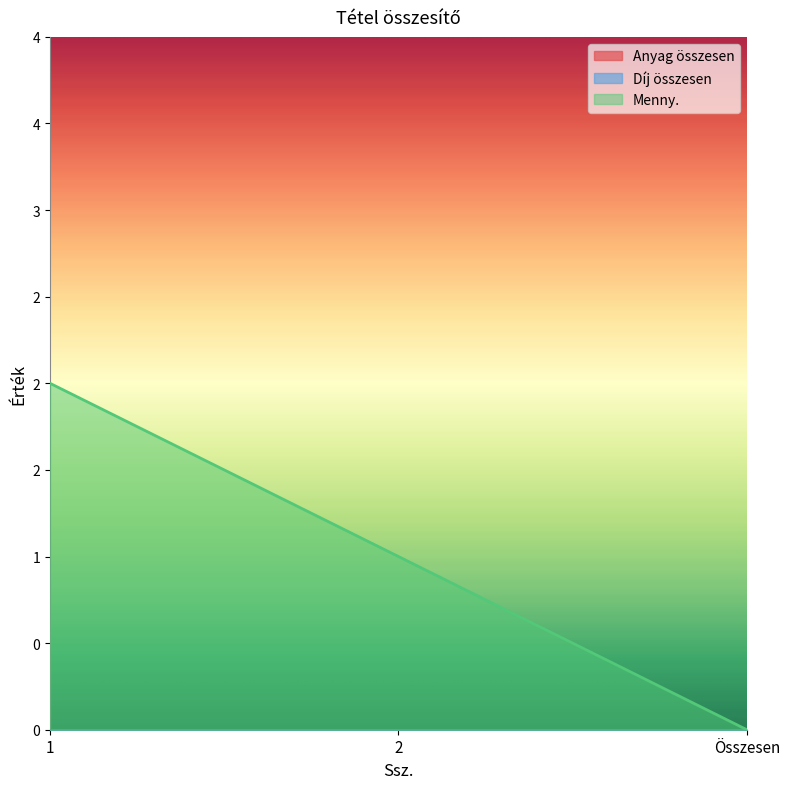

True or false: Menny. has a value of 1 at 1.

False